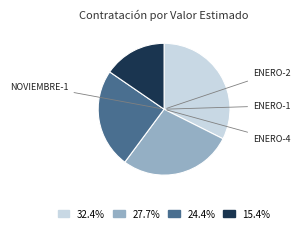

Is there any slice that represents more than half of the pie?

No